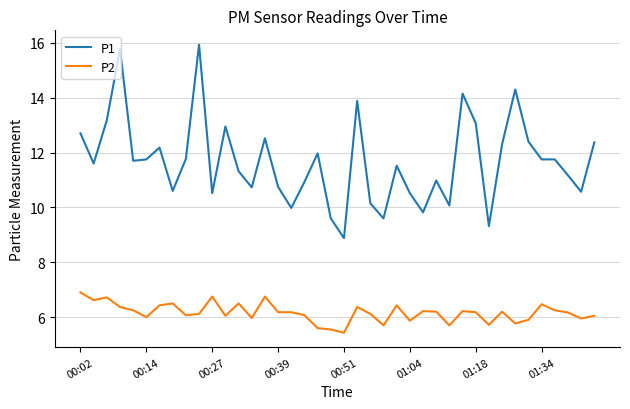

What is the greatest value displayed?

15.9